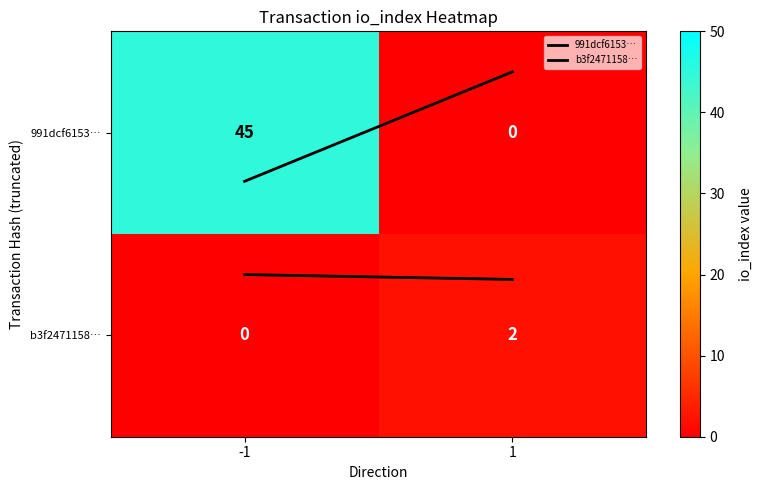

Which series changed the most between -1 and 1?

991dcf6153…